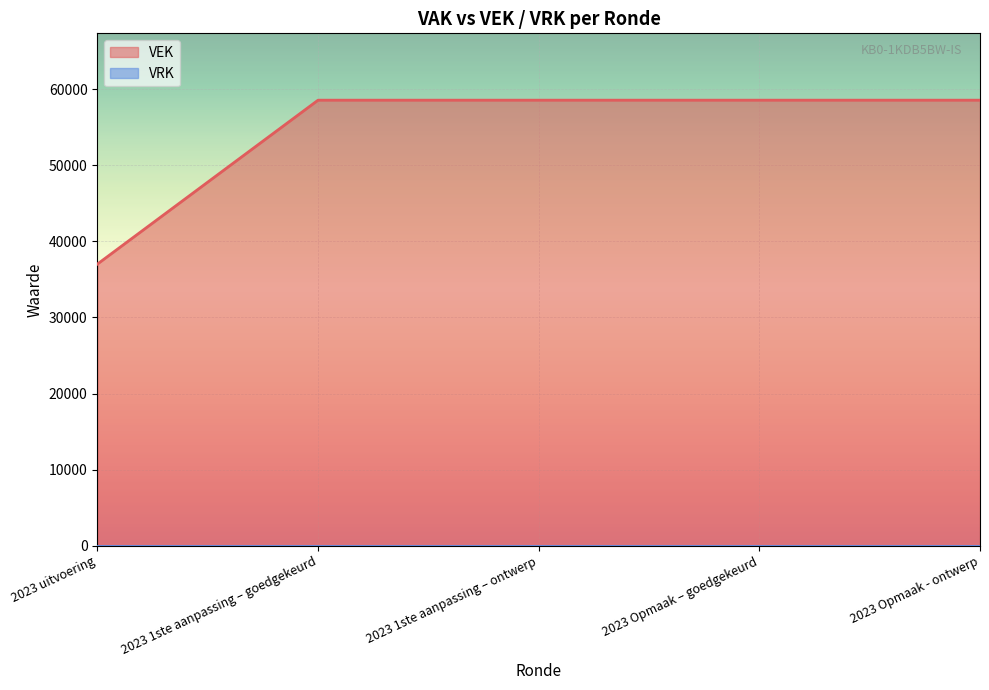

Rank the categories by value from lowest to highest.

2023 uitvoering, 2023 1ste aanpassing – goedgekeurd, 2023 1ste aanpassing – ontwerp, 2023 Opmaak – goedgekeurd, 2023 Opmaak - ontwerp